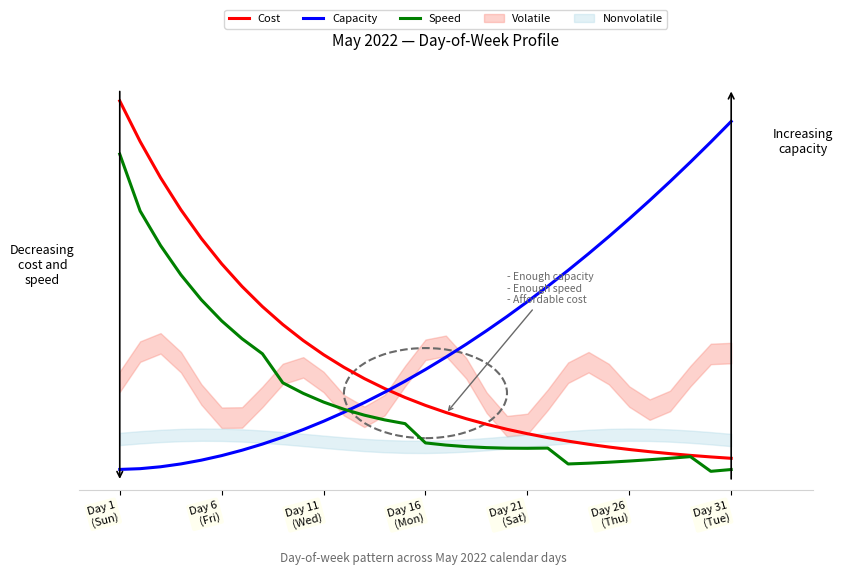

What is the smallest value displayed?

0.5